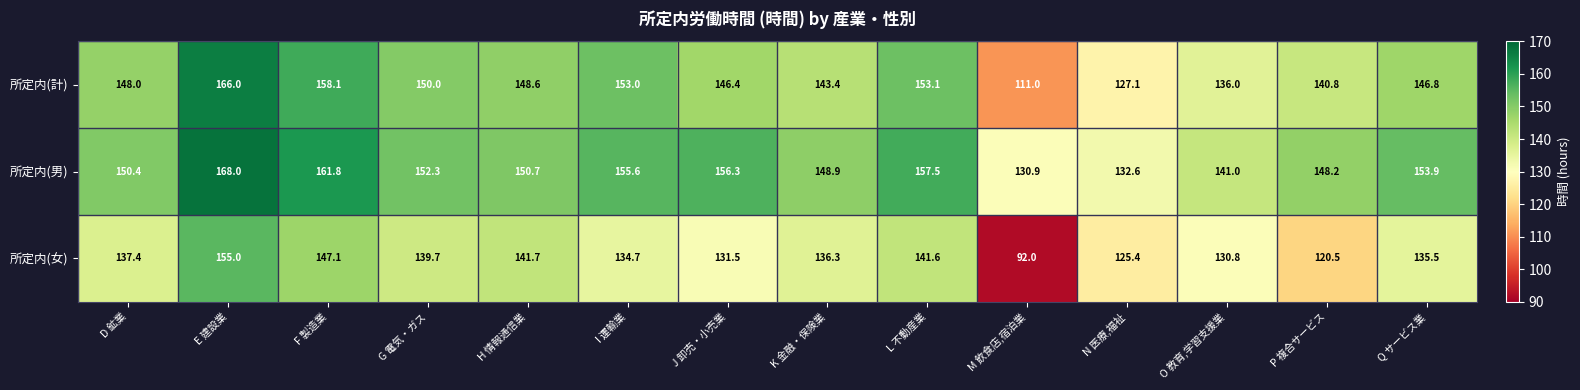

What is the total value across all series at O 教育,学習支援業?

407.8